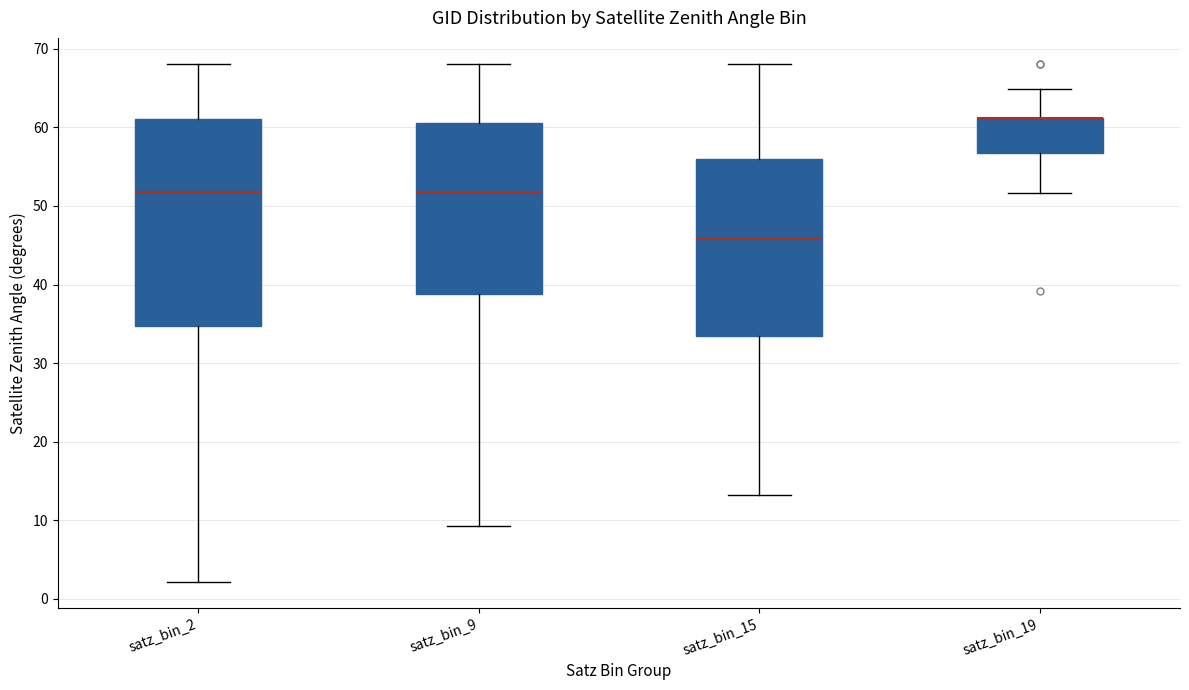

Reading left to right, read every box against the y-axis: the position of its median line, the range the box covers, and the ends of its whiskers. The values are not printed on the chart, so give them approximately, as read against the axis.

satz_bin_2: median 52, box 35 to 61, whiskers 2 to 68
satz_bin_9: median 52, box 39 to 61, whiskers 9 to 68
satz_bin_15: median 46, box 33 to 56, whiskers 13 to 68
satz_bin_19: median 61 (drawn on the box's upper edge), box 57 to 61, whiskers 52 to 65